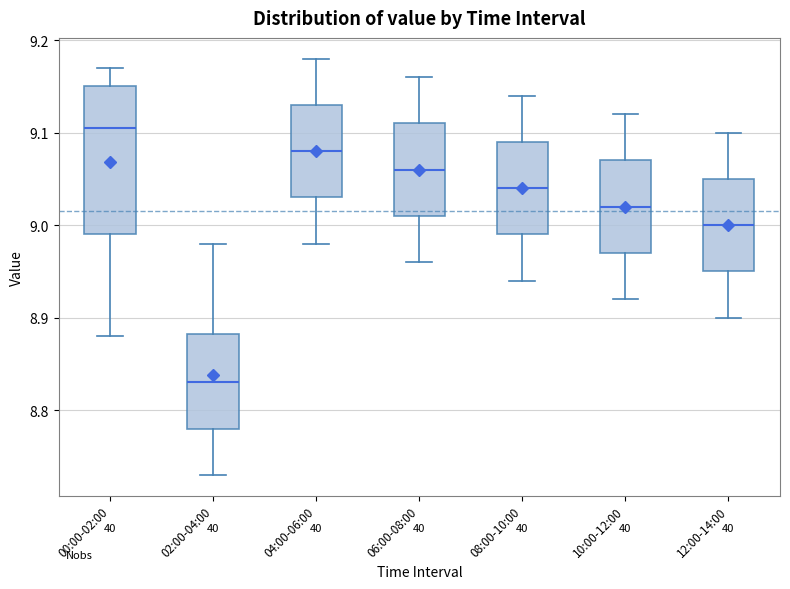

Where is the upper edge of the box for 02:00-04:00 on the y-axis? The values are not printed on the chart, so give them approximately, as read against the axis.

8.88